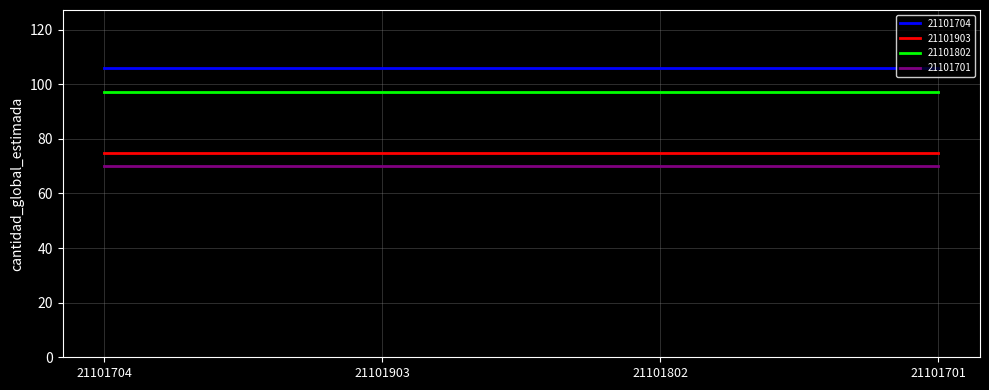

True or false: 21101704 and 21101802 cross at least once.

False